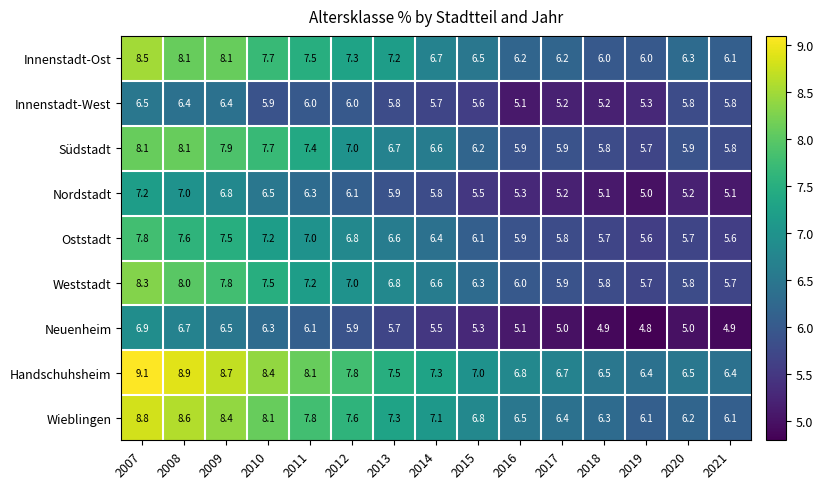

List the series in order of their peak value, lowest first.

Innenstadt-West, Neuenheim, Nordstadt, Oststadt, Südstadt, Weststadt, Innenstadt-Ost, Wieblingen, Handschuhsheim